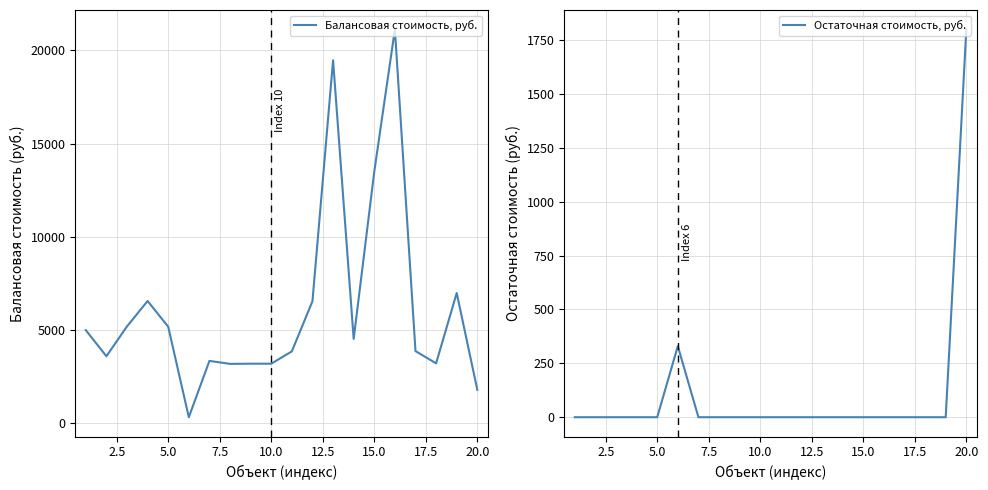

True or false: Балансовая стоимость, руб. and Остаточная стоимость, руб. cross at least once.

False